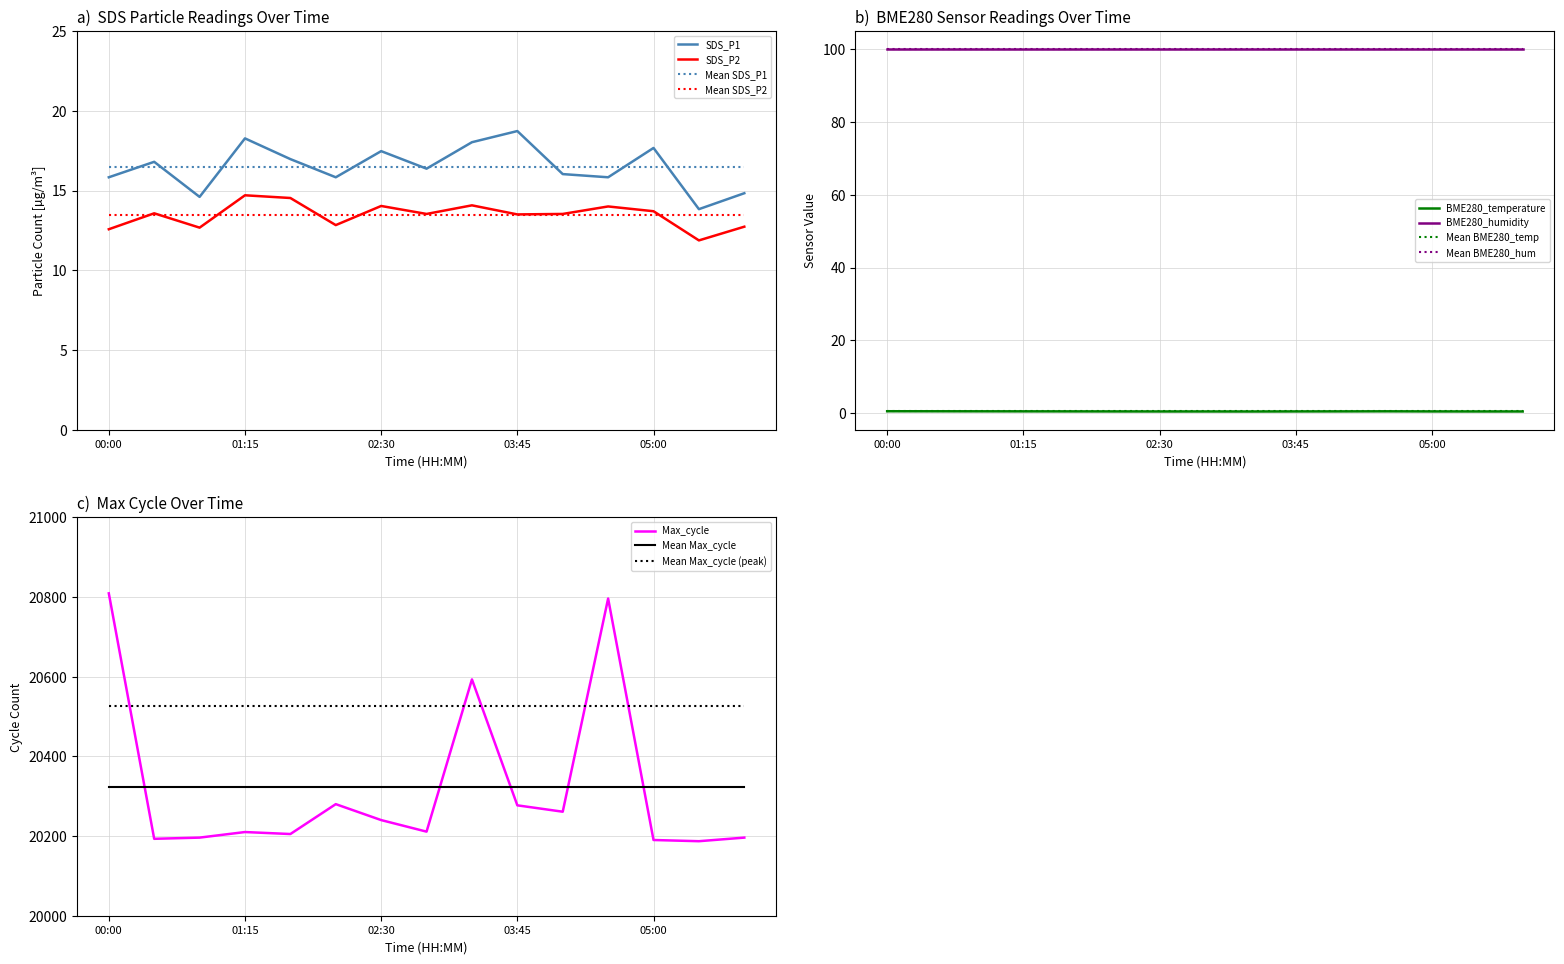

Where does the SDS_P1 series first go above 16?

00:25